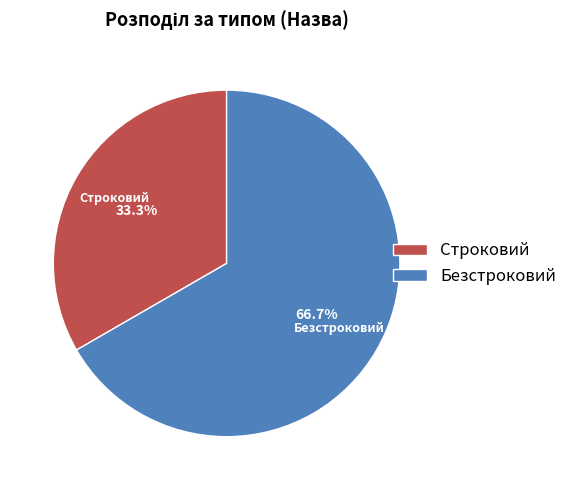

To the nearest percent, what is the combined percentage of Строковий and Безстроковий?

100%